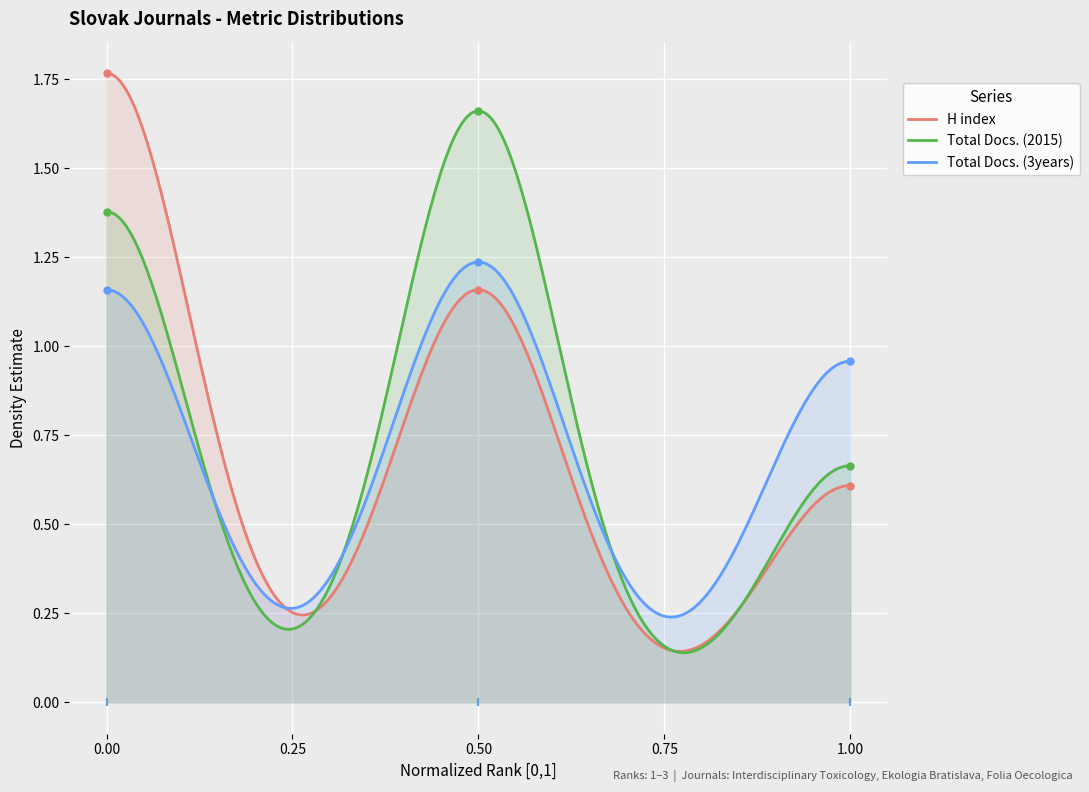

What are all the series names shown in the legend?

H index, Total Docs. (2015), Total Docs. (3years)